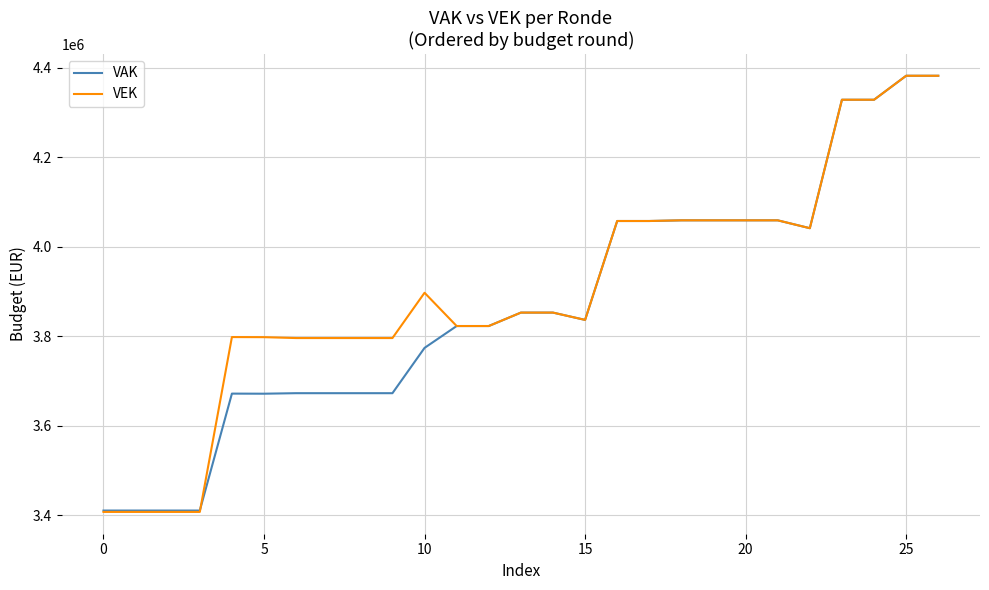

What are all the series names shown in the legend?

VAK, VEK